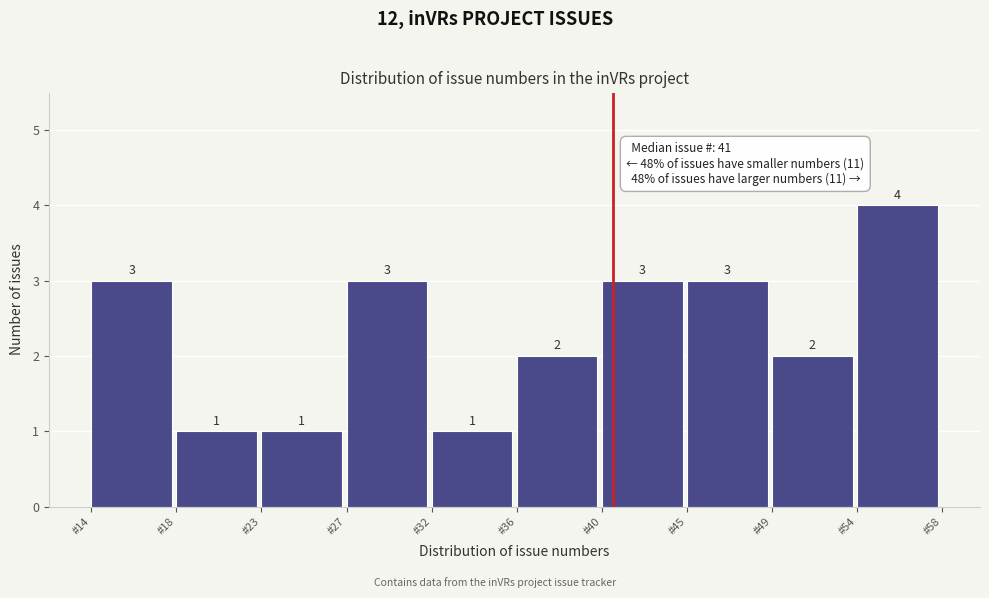

How tall is the bar that spans 31.6 to 36.0 on the x-axis? The bar edges are not printed on the chart, so give them approximately, as read against the axis.

1